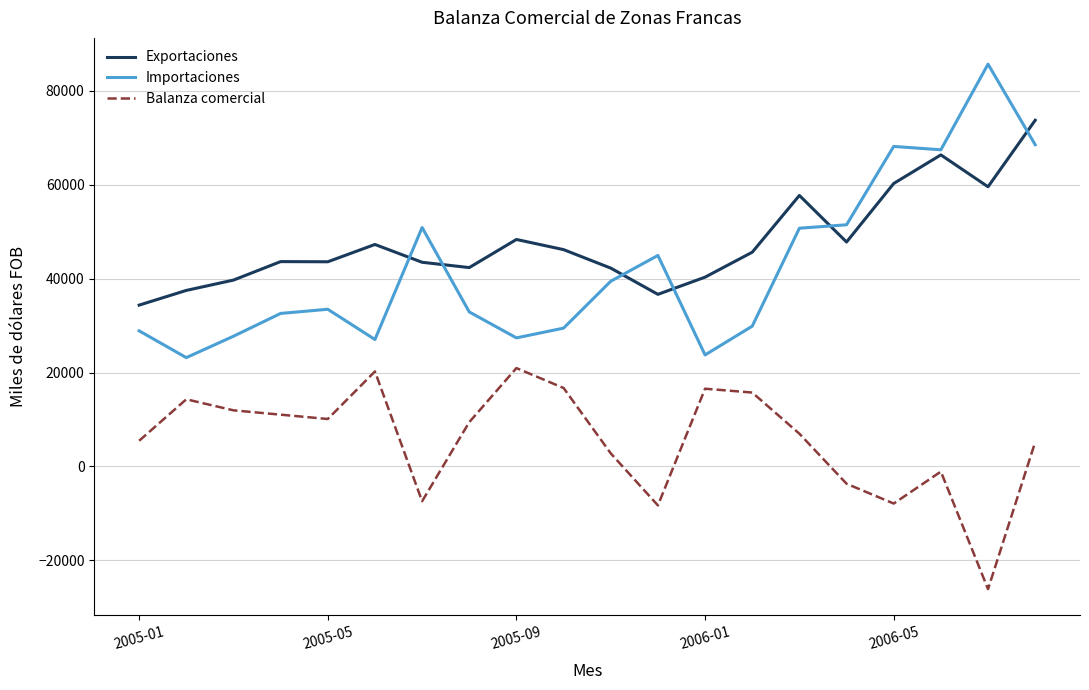

Which series has the largest range (max minus min)?

Importaciones